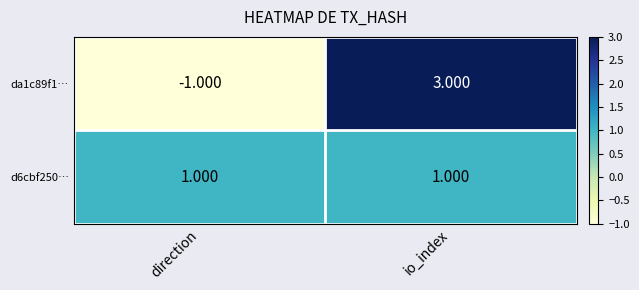

Rank the categories by da1c89f1… value from lowest to highest.

direction, io_index